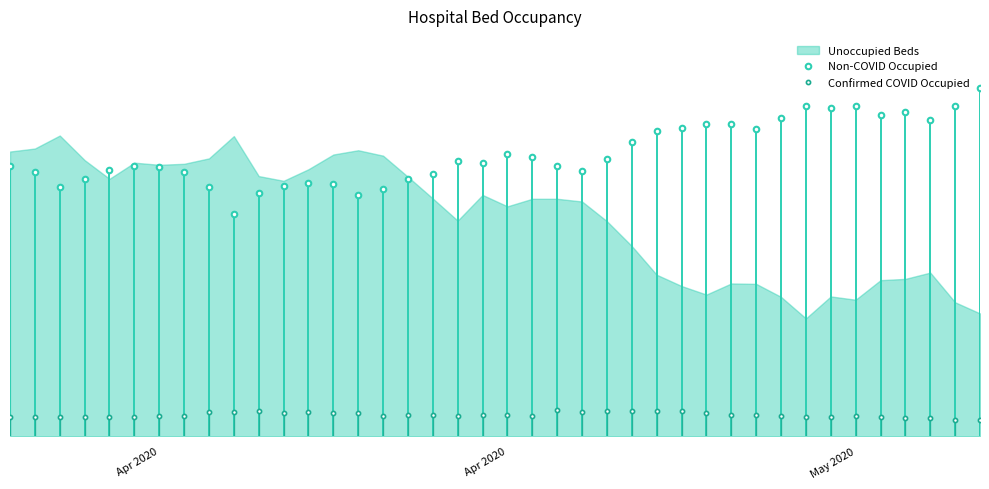

What is the greatest value displayed?

2440